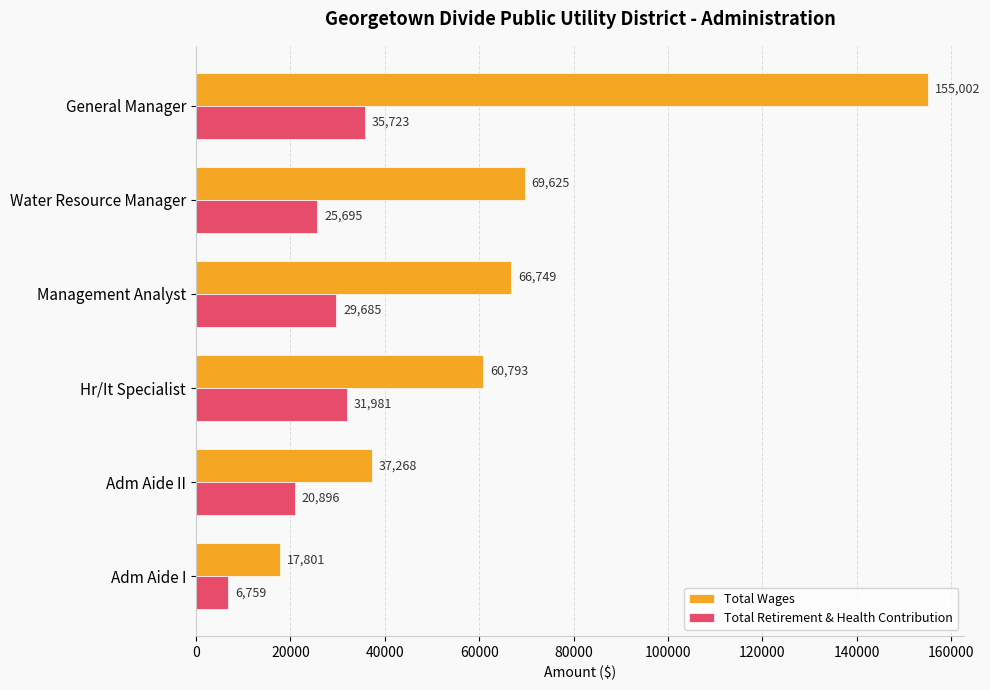

The value of Total Retirement & Health Contribution at Adm Aide II is 35362. True or false?

False